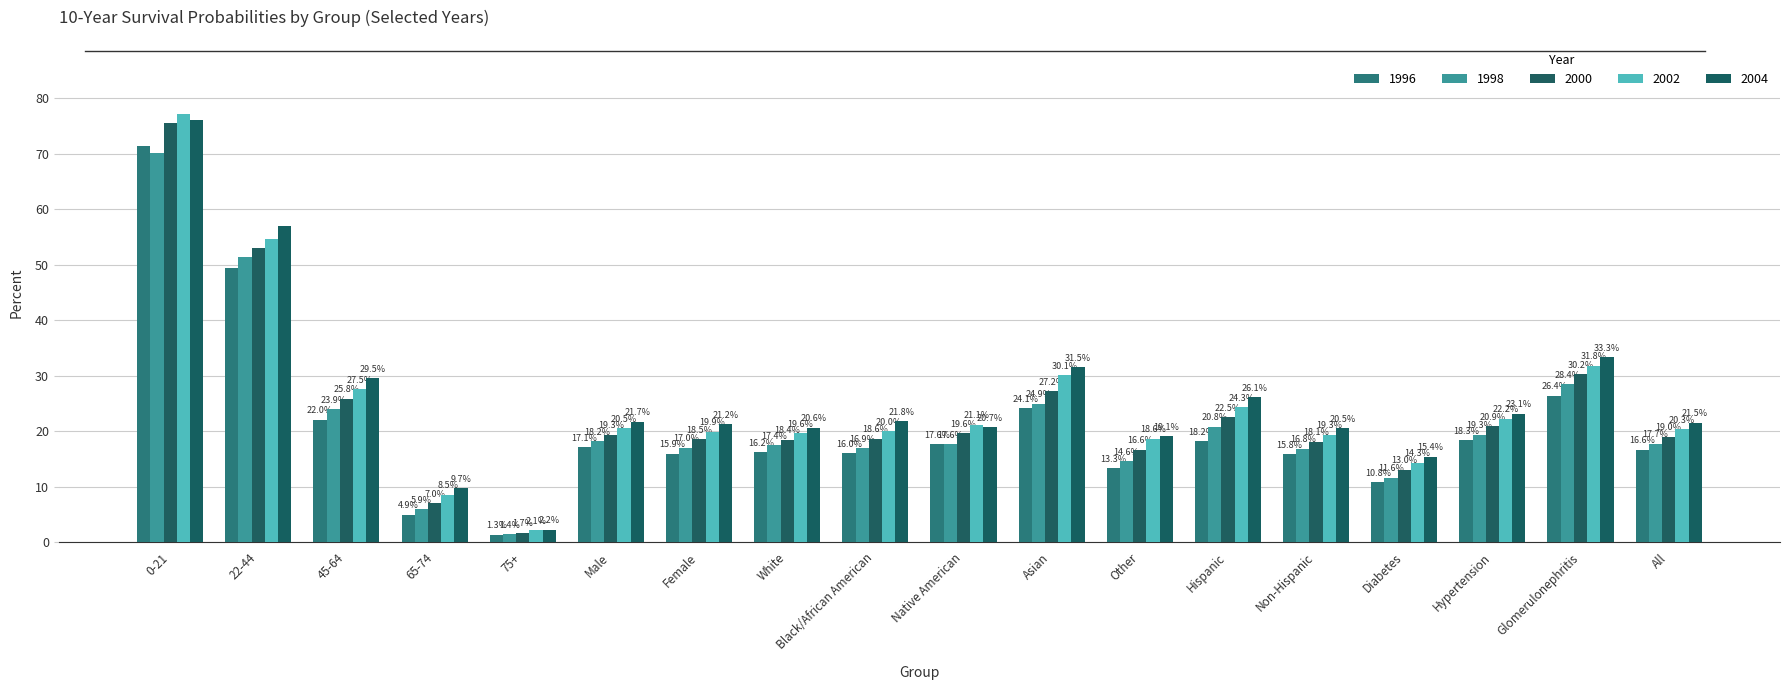

Reading left to right, what are all the values shown in this chart?

1996: 71.3	49.4	22.0	4.9	1.3	17.1	15.9	16.2	16.0	17.6	24.1	13.3	18.2	15.8	10.8	18.3	26.4	16.6
1998: 70.2	51.4	23.9	5.9	1.4	18.2	17.0	17.4	16.9	17.6	24.9	14.6	20.8	16.8	11.6	19.3	28.4	17.7
2000: 75.6	52.9	25.8	7.0	1.7	19.3	18.5	18.4	18.6	19.6	27.2	16.6	22.5	18.1	13.0	20.9	30.2	19.0
2002: 77.1	54.7	27.5	8.5	2.1	20.5	19.9	19.6	20.0	21.1	30.1	18.6	24.3	19.3	14.3	22.2	31.8	20.3
2004: 76.1	57.0	29.5	9.7	2.2	21.7	21.2	20.6	21.8	20.7	31.5	19.1	26.1	20.5	15.4	23.1	33.3	21.5